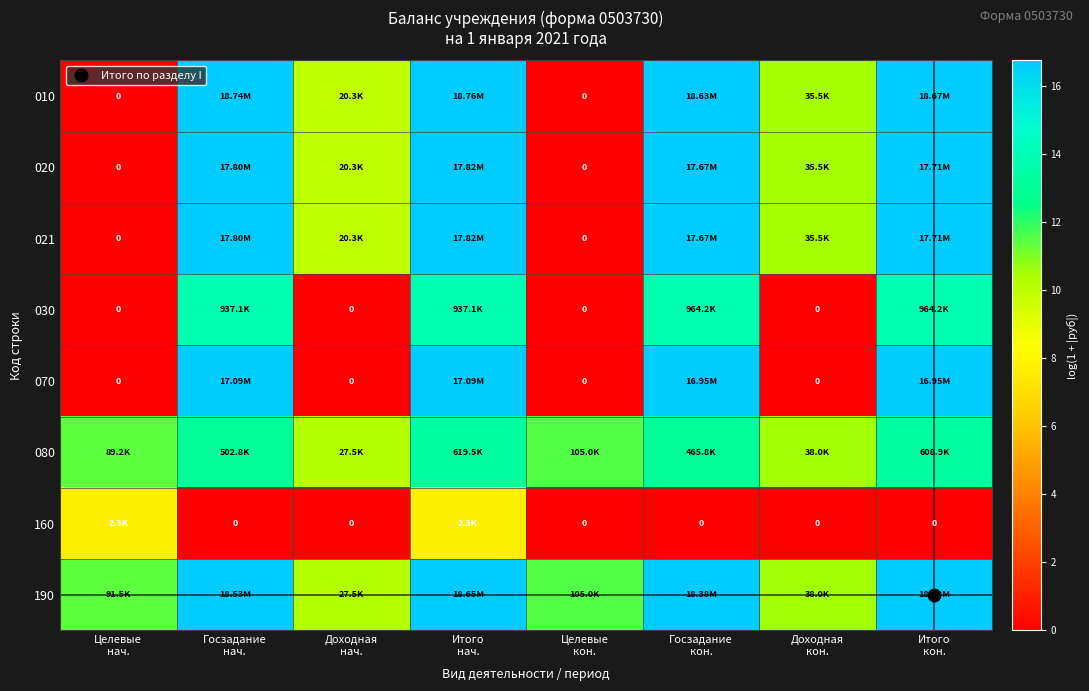

Which category has the highest value in the 080 series?

Итого нач.